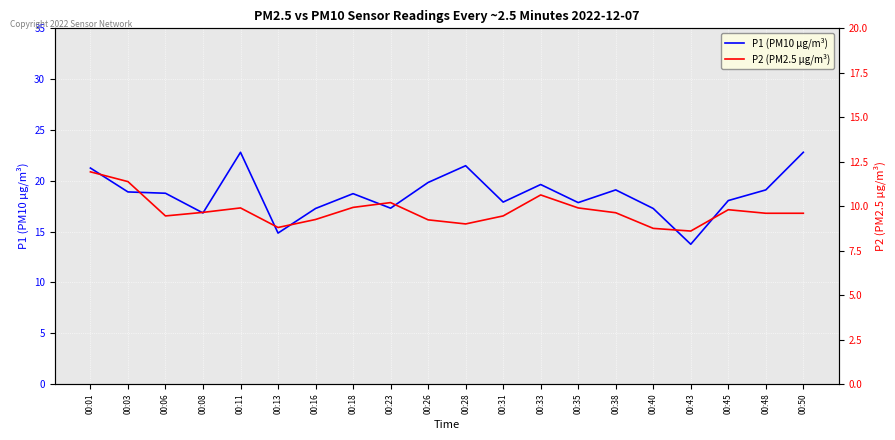

What are all the series names shown in the legend?

P1 (PM10 µg/m³), P2 (PM2.5 µg/m³)